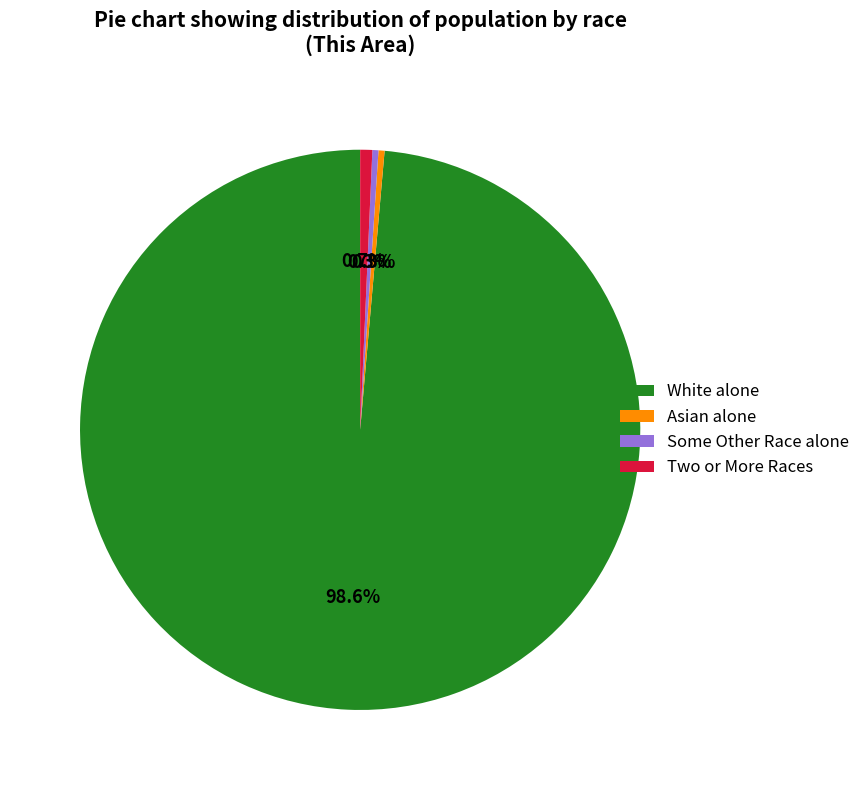

How many slices are in this pie chart?

4